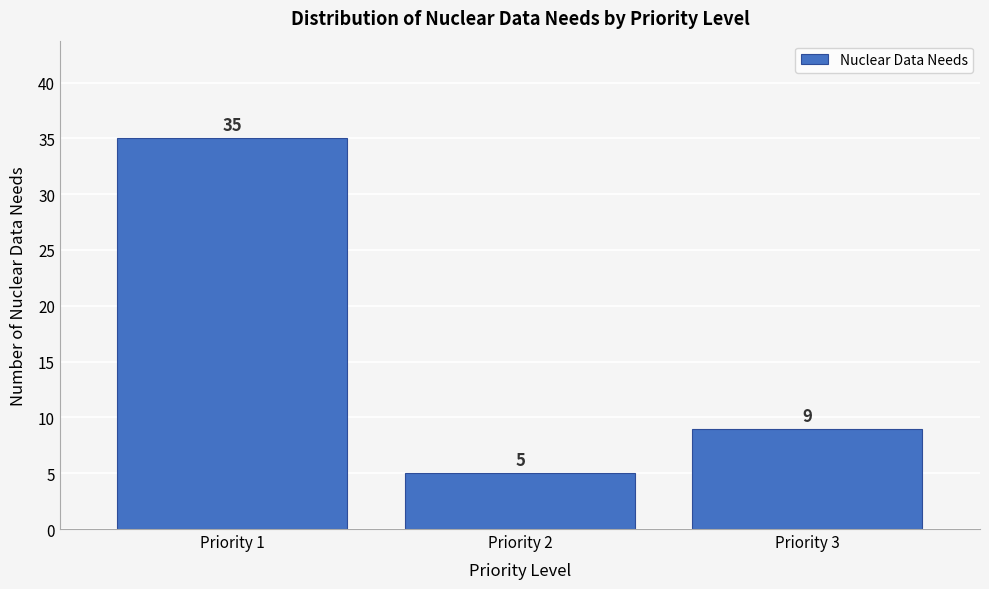

Reading left to right, what are all the values shown in this chart?

Priority 1=35	Priority 2=5	Priority 3=9